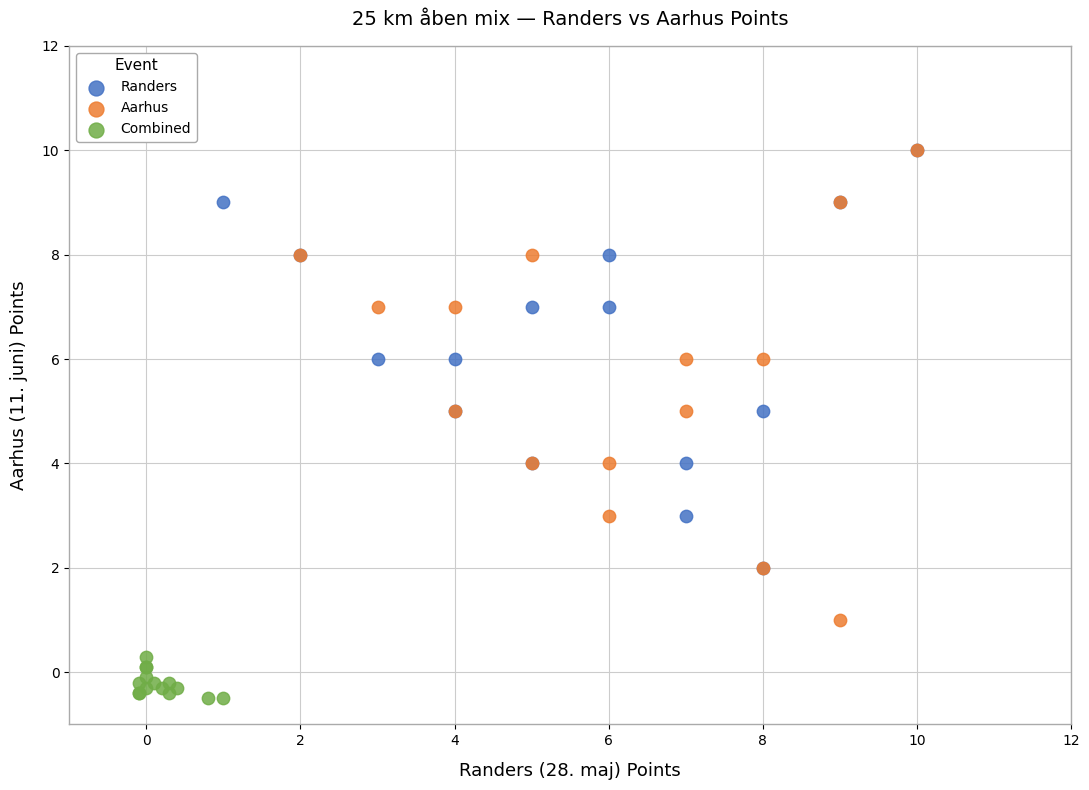

Which series contains the lowest Y value?

Combined